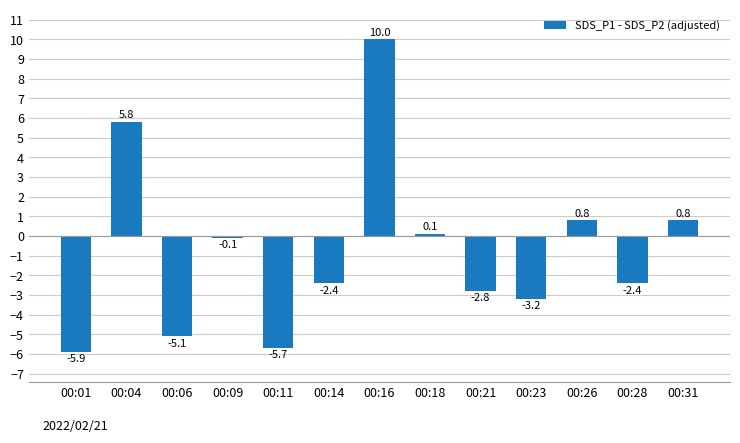

How many values are below -2?

7